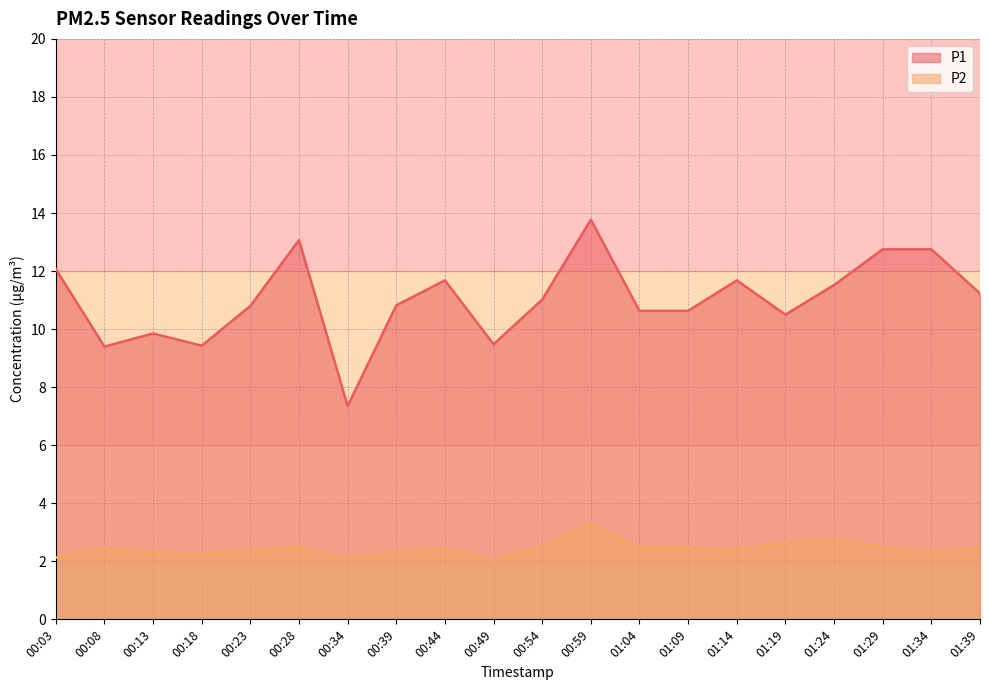

The P1 series shows 5.8 at 01:09. True or false?

False